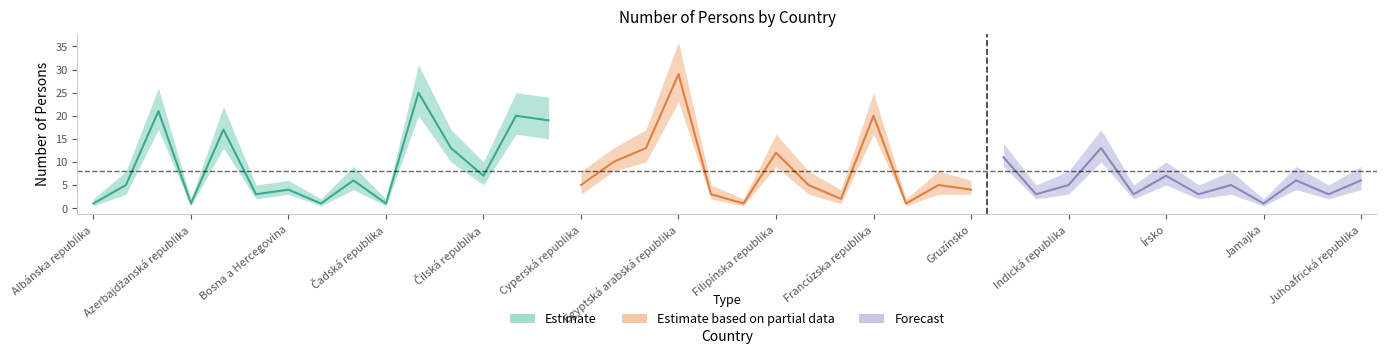

The Estimate_low series shows 7.9 at Čilská republika. True or false?

False